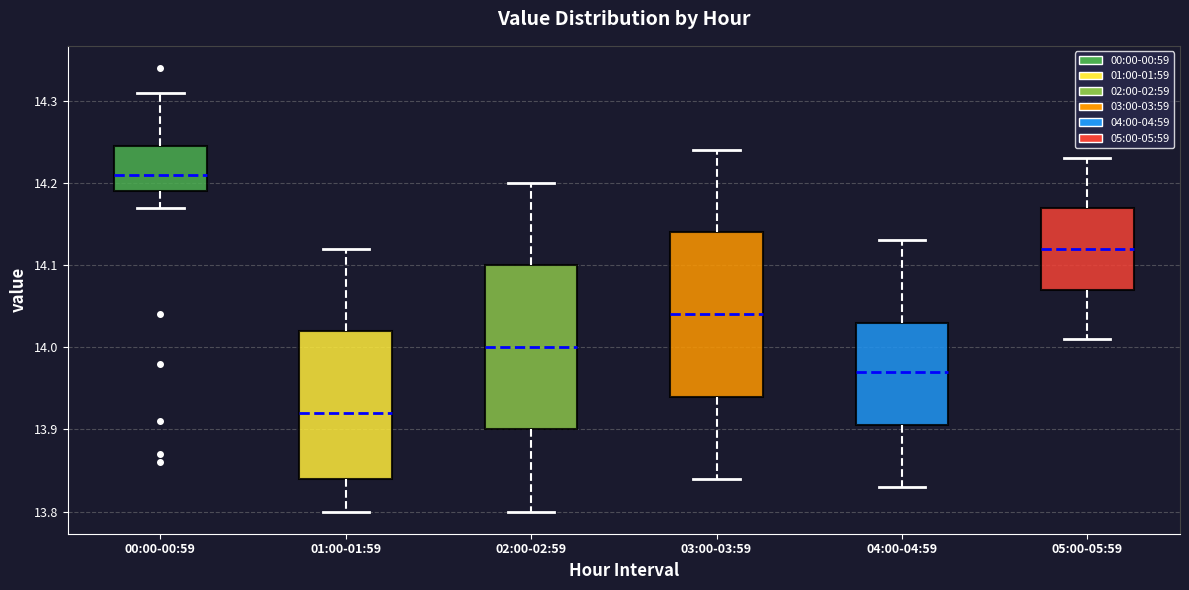

Where does the upper whisker of the box for 03:00-03:59 end on the y-axis? The values are not printed on the chart, so give them approximately, as read against the axis.

14.24